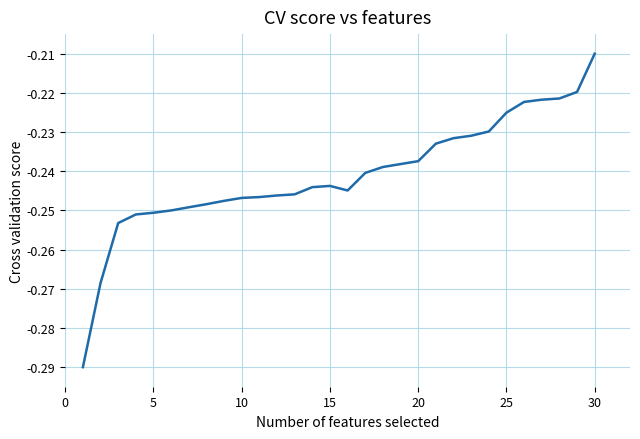

Reading left to right, list all the values displayed in this chart.

-0.3	-0.3	-0.3	-0.3	-0.3	-0.3	-0.2	-0.2	-0.2	-0.2	-0.2	-0.2	-0.2	-0.2	-0.2	-0.2	-0.2	-0.2	-0.2	-0.2	-0.2	-0.2	-0.2	-0.2	-0.2	-0.2	-0.2	-0.2	-0.2	-0.2